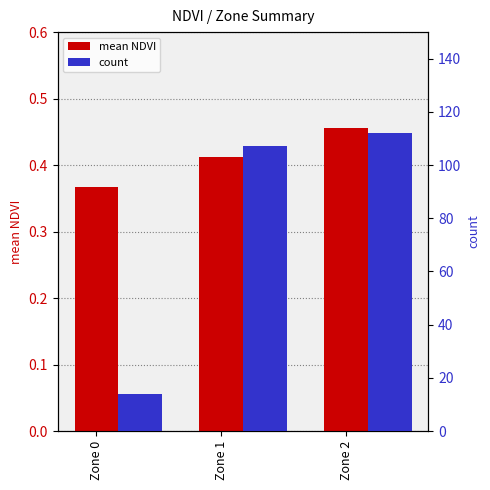

What is the approximate value of count at Zone 2?

112.0